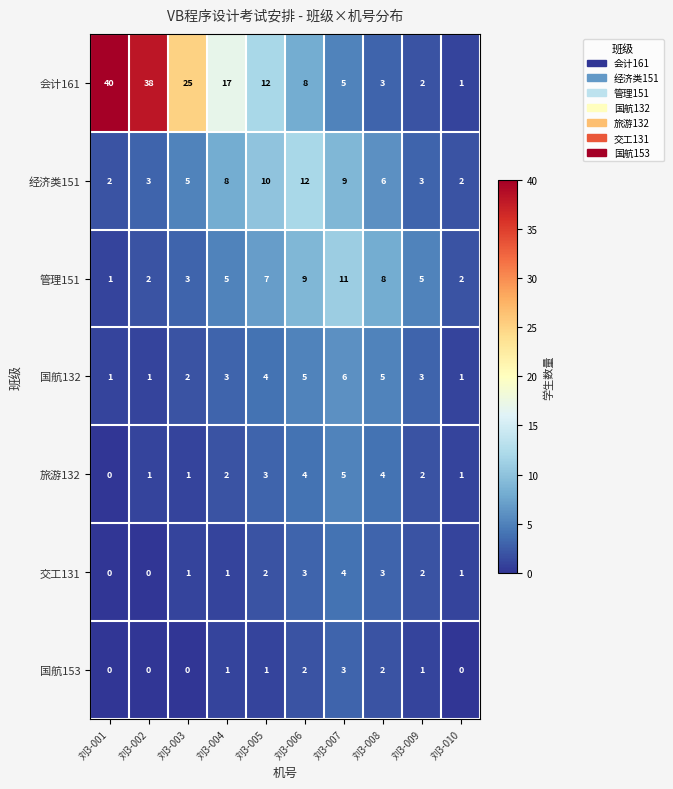

Between 刘3-002 and 刘3-006, which series saw the biggest shift?

会计161